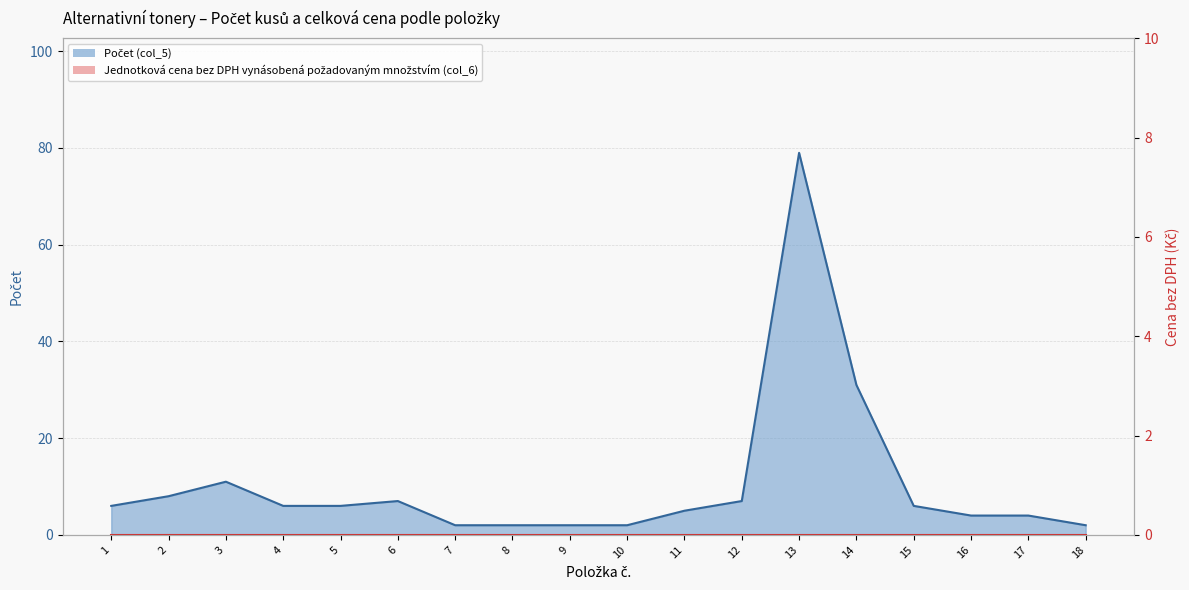

Is it true that the value at 14 is 8?

False